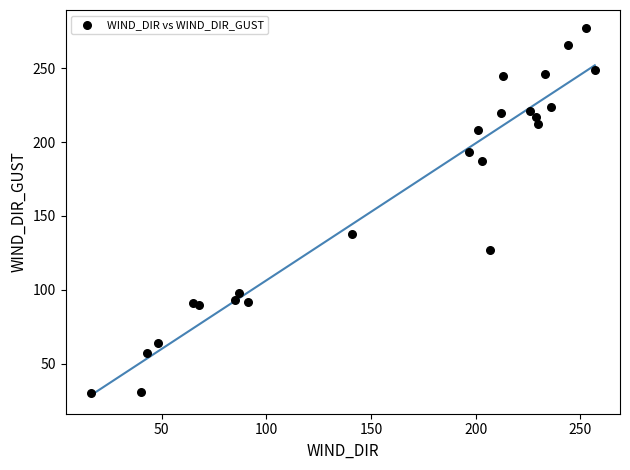

What is the range of X values (max minus min)?

241